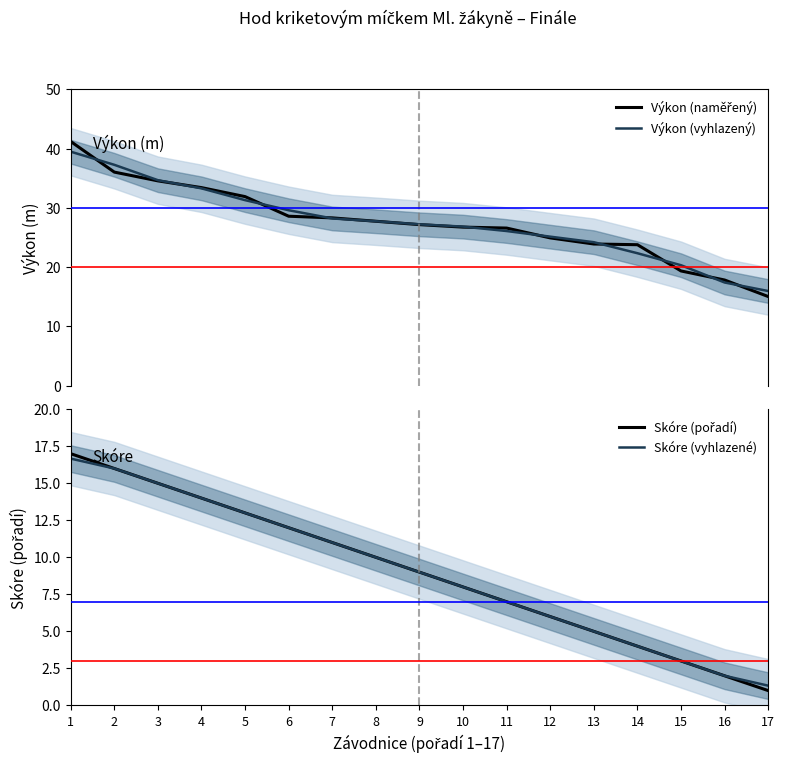

True or false: Skóre (vyhlazené) has a value of 12.0 at 6.

True